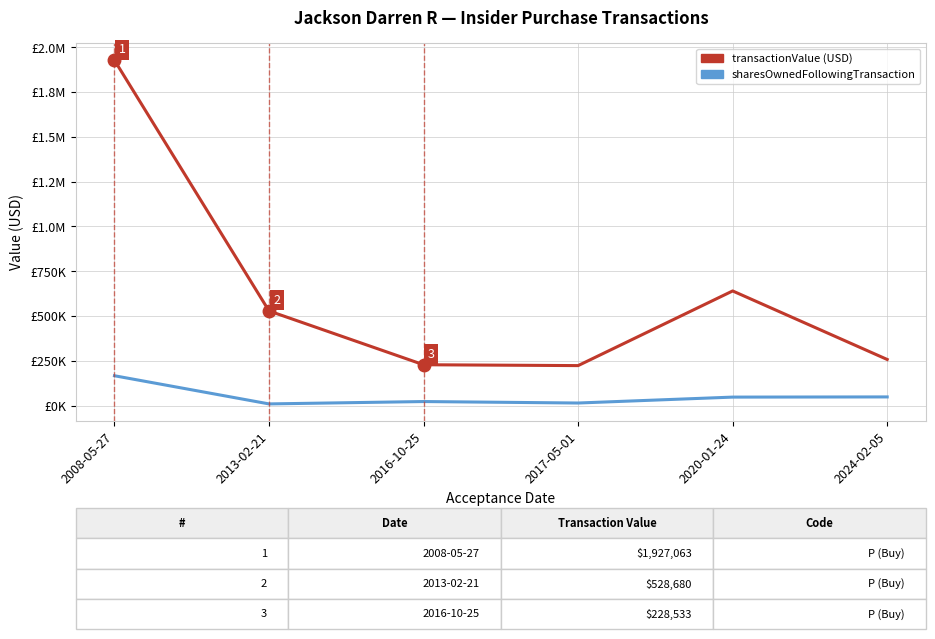

At how many categories does at least one series exceed 1207651?

1